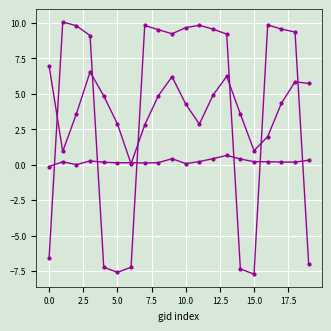

Is this an area chart (filled region under the line)?

No